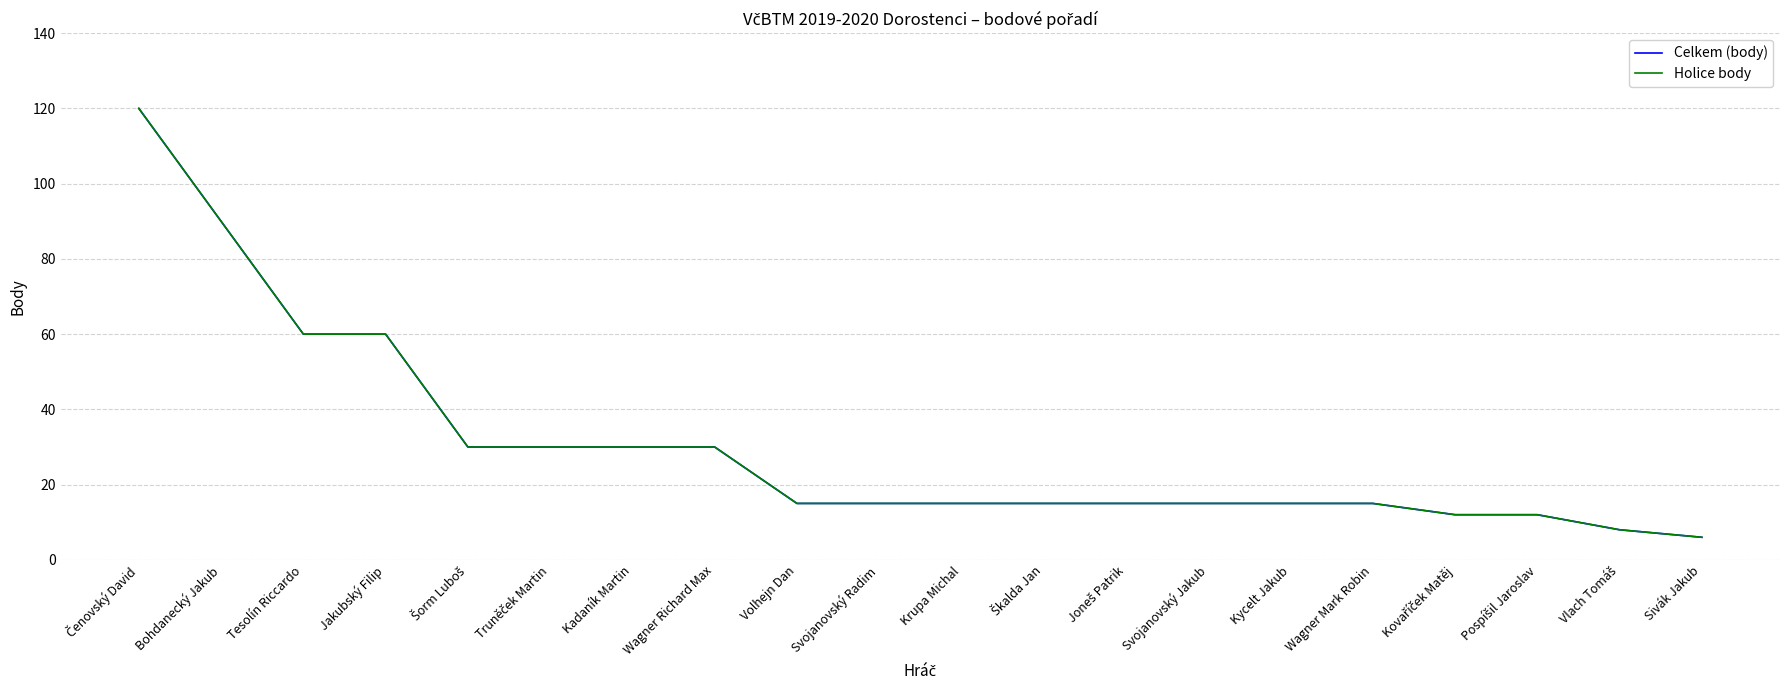

How many lines are shown in the chart?

2